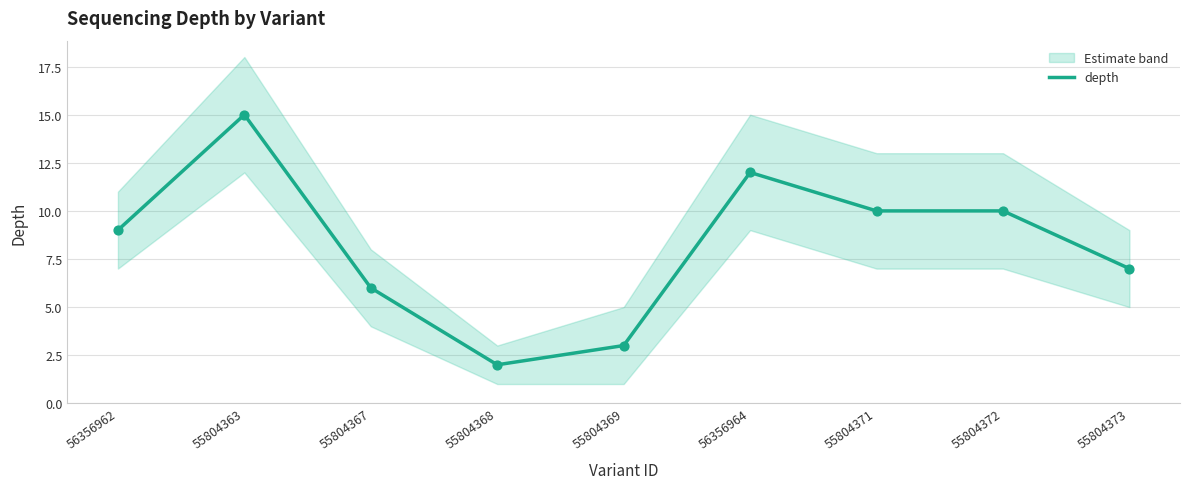

Which has a higher value, 55804373 or 55804372?

55804372